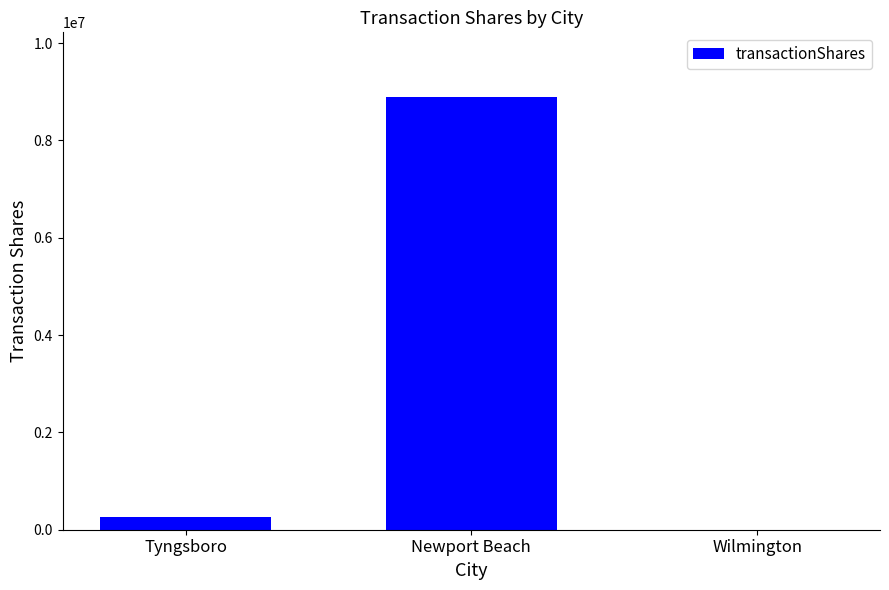

Between Newport Beach and Tyngsboro, which is larger?

Newport Beach